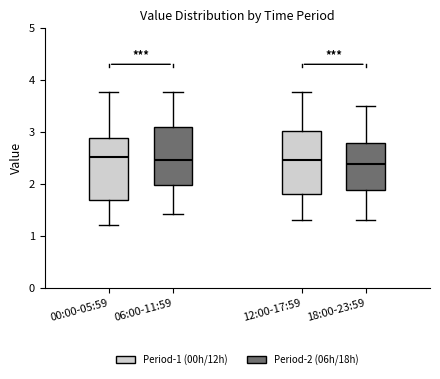

Where is the lower edge of the box for 06:00-11:59 on the y-axis? The values are not printed on the chart, so give them approximately, as read against the axis.

2.0